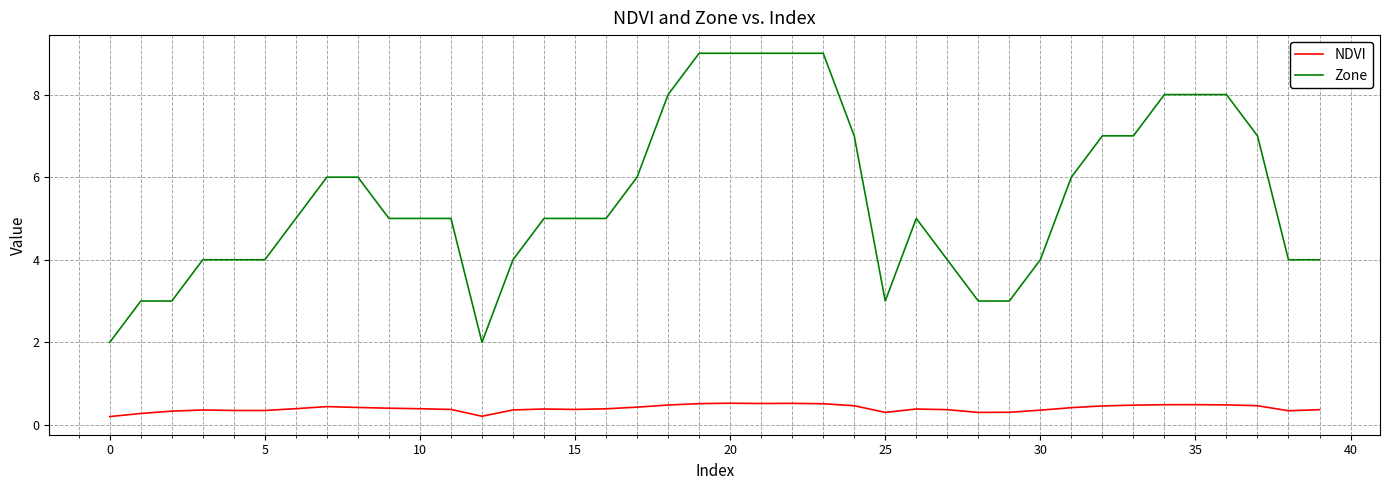

Which series has the widest spread of values?

Zone